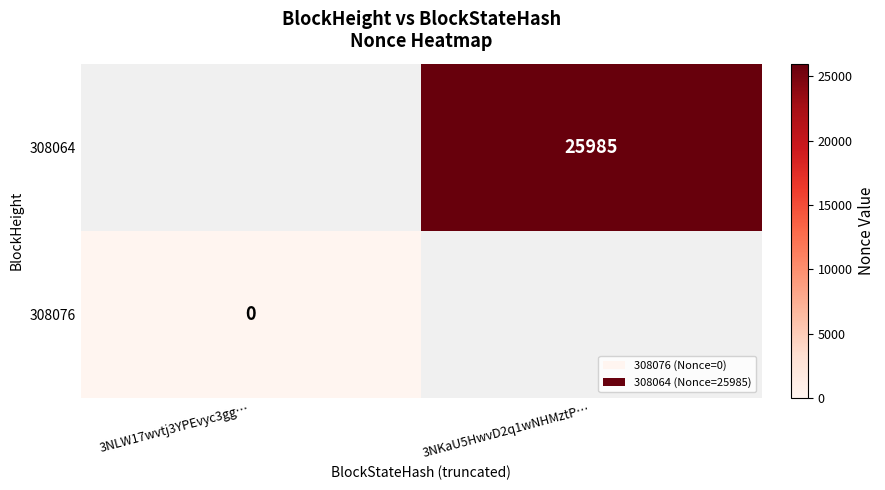

Is it true that 308064 equals 11764 at 3NKaU5HwvD2q1wNHMztP…?

False